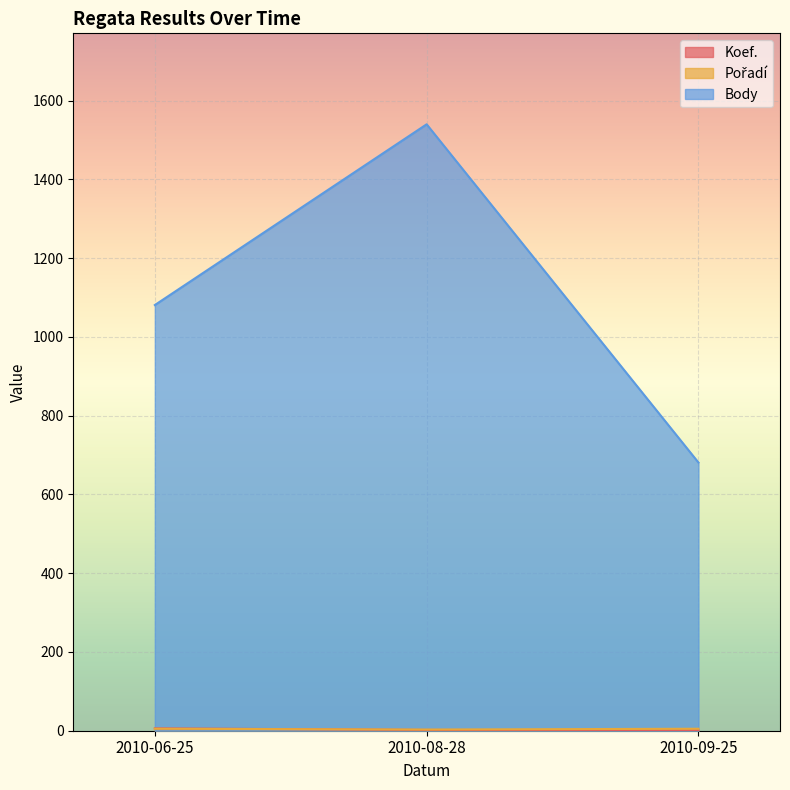

Which series has the widest spread of values?

Body